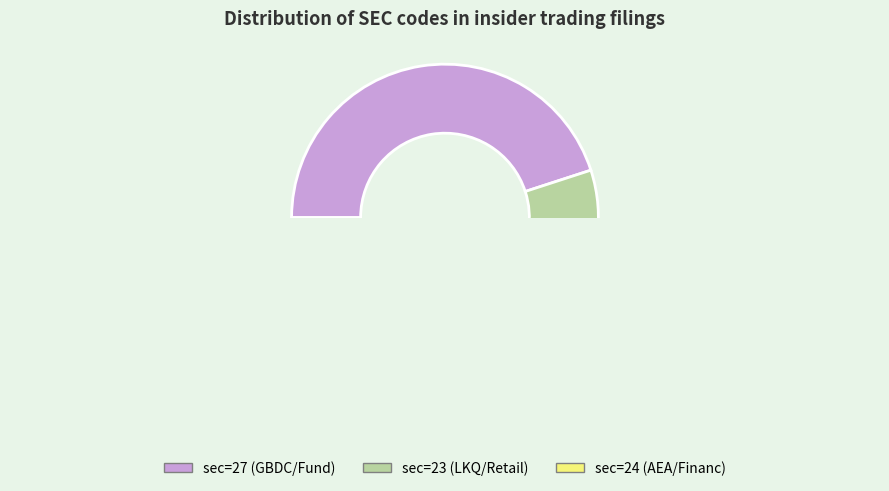

Does 24 represent more than half of the total?

No